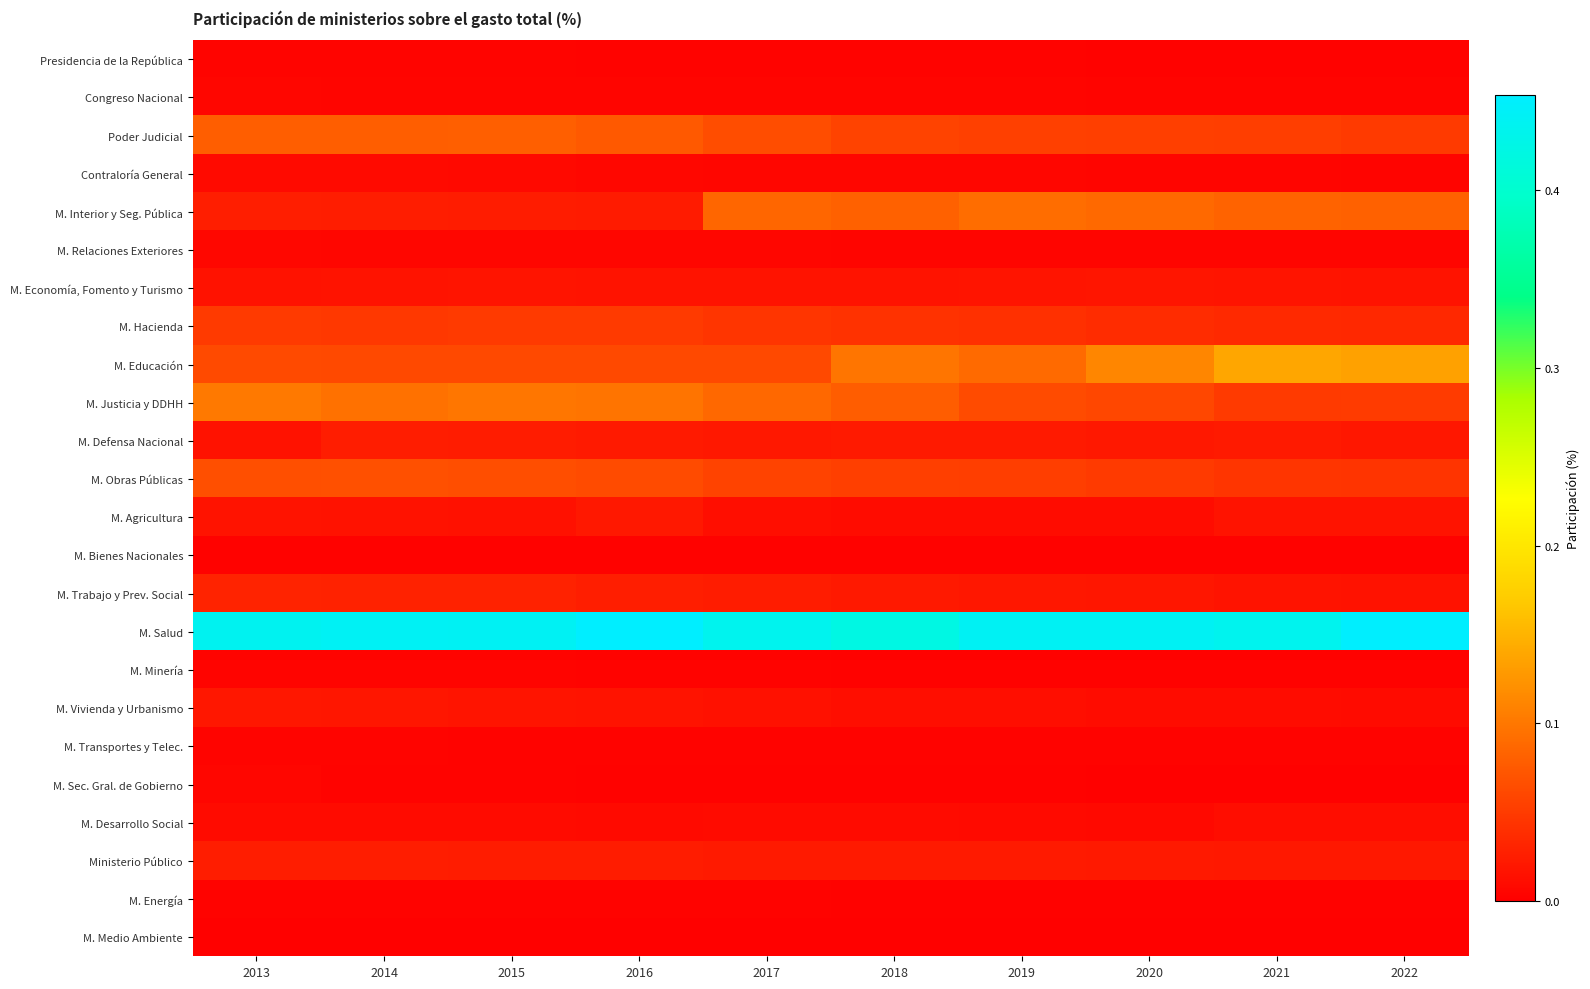

Reading left to right, transcribe all the data shown in this chart.

Presidencia de la República: 2013=0.0	2014=0.0	2015=0.0	2016=0.0	2017=0.0	2018=0.0	2019=0.0	2020=0.0	2021=0.0	2022=0.0
Congreso Nacional: 2013=0.0	2014=0.0	2015=0.0	2016=0.0	2017=0.0	2018=0.0	2019=0.0	2020=0.0	2021=0.0	2022=0.0
Poder Judicial: 2013=0.1	2014=0.1	2015=0.1	2016=0.1	2017=0.1	2018=0.1	2019=0.1	2020=0.1	2021=0.1	2022=0.0
Contraloría General: 2013=0.0	2014=0.0	2015=0.0	2016=0.0	2017=0.0	2018=0.0	2019=0.0	2020=0.0	2021=0.0	2022=0.0
M. Interior y Seg. Pública: 2013=0.0	2014=0.0	2015=0.0	2016=0.0	2017=0.1	2018=0.1	2019=0.1	2020=0.1	2021=0.1	2022=0.1
M. Relaciones Exteriores: 2013=0.0	2014=0.0	2015=0.0	2016=0.0	2017=0.0	2018=0.0	2019=0.0	2020=0.0	2021=0.0	2022=0.0
M. Economía, Fomento y Turismo: 2013=0.0	2014=0.0	2015=0.0	2016=0.0	2017=0.0	2018=0.0	2019=0.0	2020=0.0	2021=0.0	2022=0.0
M. Hacienda: 2013=0.0	2014=0.0	2015=0.0	2016=0.0	2017=0.0	2018=0.0	2019=0.0	2020=0.0	2021=0.0	2022=0.0
M. Educación: 2013=0.1	2014=0.1	2015=0.1	2016=0.1	2017=0.1	2018=0.1	2019=0.1	2020=0.1	2021=0.1	2022=0.1
M. Justicia y DDHH: 2013=0.1	2014=0.1	2015=0.1	2016=0.1	2017=0.1	2018=0.1	2019=0.1	2020=0.1	2021=0.0	2022=0.1
M. Defensa Nacional: 2013=0.0	2014=0.0	2015=0.0	2016=0.0	2017=0.0	2018=0.0	2019=0.0	2020=0.0	2021=0.0	2022=0.0
M. Obras Públicas: 2013=0.1	2014=0.1	2015=0.1	2016=0.1	2017=0.1	2018=0.1	2019=0.1	2020=0.0	2021=0.0	2022=0.0
M. Agricultura: 2013=0.0	2014=0.0	2015=0.0	2016=0.0	2017=0.0	2018=0.0	2019=0.0	2020=0.0	2021=0.0	2022=0.0
M. Bienes Nacionales: 2013=0.0	2014=0.0	2015=0.0	2016=0.0	2017=0.0	2018=0.0	2019=0.0	2020=0.0	2021=0.0	2022=0.0
M. Trabajo y Prev. Social: 2013=0.0	2014=0.0	2015=0.0	2016=0.0	2017=0.0	2018=0.0	2019=0.0	2020=0.0	2021=0.0	2022=0.0
M. Salud: 2013=0.4	2014=0.4	2015=0.4	2016=0.5	2017=0.4	2018=0.4	2019=0.4	2020=0.4	2021=0.4	2022=0.5
M. Minería: 2013=0.0	2014=0.0	2015=0.0	2016=0.0	2017=0.0	2018=0.0	2019=0.0	2020=0.0	2021=0.0	2022=0.0
M. Vivienda y Urbanismo: 2013=0.0	2014=0.0	2015=0.0	2016=0.0	2017=0.0	2018=0.0	2019=0.0	2020=0.0	2021=0.0	2022=0.0
M. Transportes y Telec.: 2013=0.0	2014=0.0	2015=0.0	2016=0.0	2017=0.0	2018=0.0	2019=0.0	2020=0.0	2021=0.0	2022=0.0
M. Sec. Gral. de Gobierno: 2013=0.0	2014=0.0	2015=0.0	2016=0.0	2017=0.0	2018=0.0	2019=0.0	2020=0.0	2021=0.0	2022=0.0
M. Desarrollo Social: 2013=0.0	2014=0.0	2015=0.0	2016=0.0	2017=0.0	2018=0.0	2019=0.0	2020=0.0	2021=0.0	2022=0.0
Ministerio Público: 2013=0.0	2014=0.0	2015=0.0	2016=0.0	2017=0.0	2018=0.0	2019=0.0	2020=0.0	2021=0.0	2022=0.0
M. Energía: 2013=0.0	2014=0.0	2015=0.0	2016=0.0	2017=0.0	2018=0.0	2019=0.0	2020=0.0	2021=0.0	2022=0.0
M. Medio Ambiente: 2013=0.0	2014=0.0	2015=0.0	2016=0.0	2017=0.0	2018=0.0	2019=0.0	2020=0.0	2021=0.0	2022=0.0